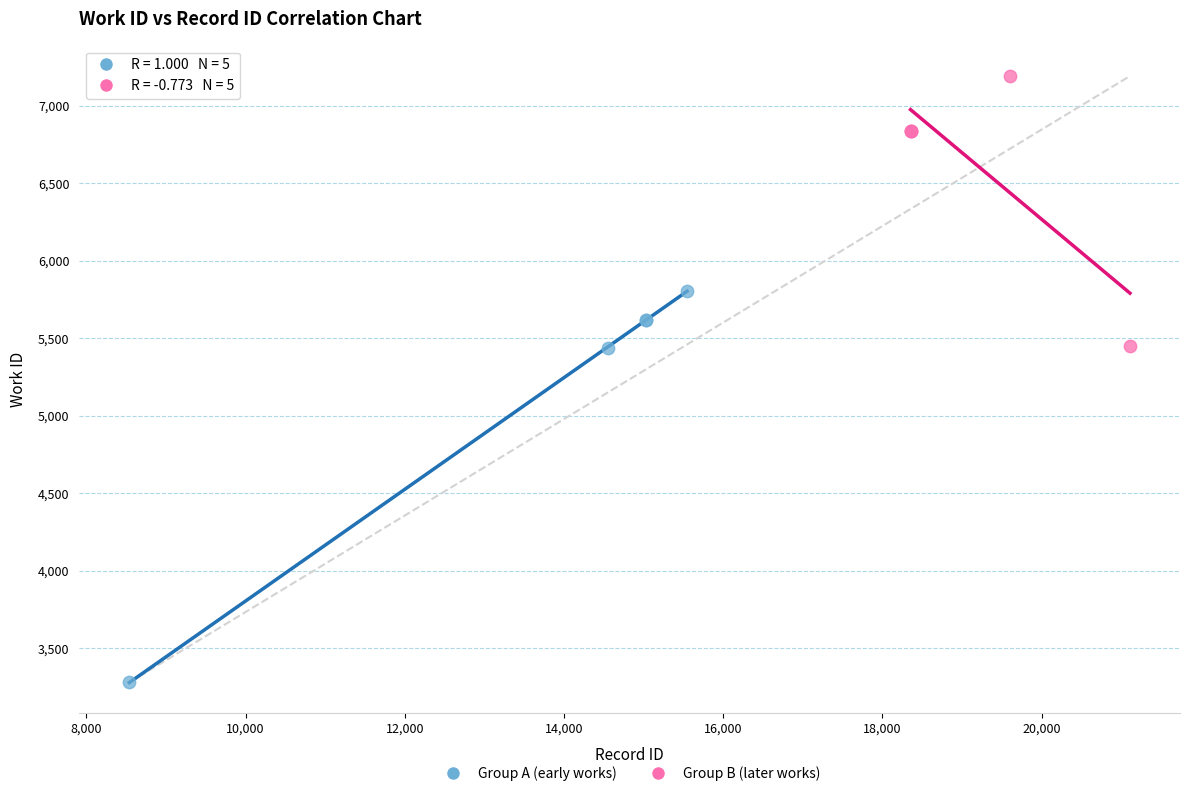

Which series contains the highest Y value?

Group B (later works)